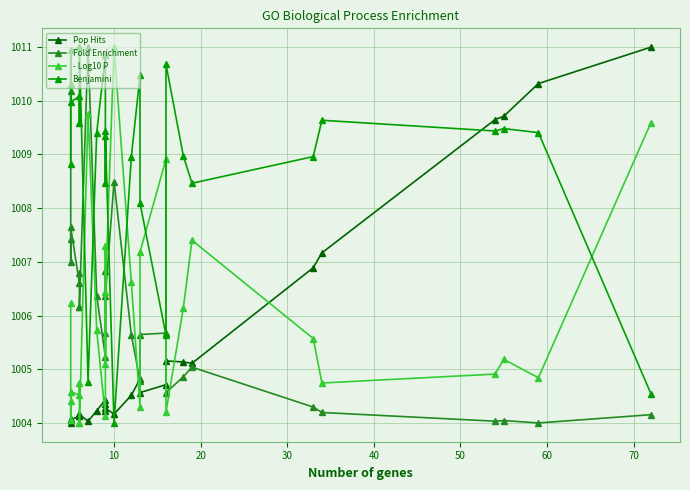

What is the label of the 15th point from the left?

10